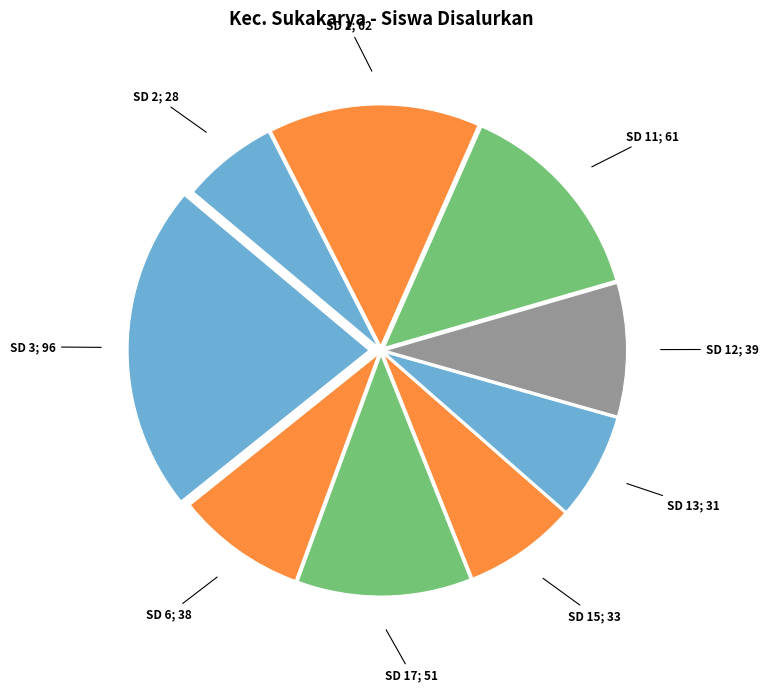

What is the smallest slice in the pie chart?

SD N NO. 2 SABANG